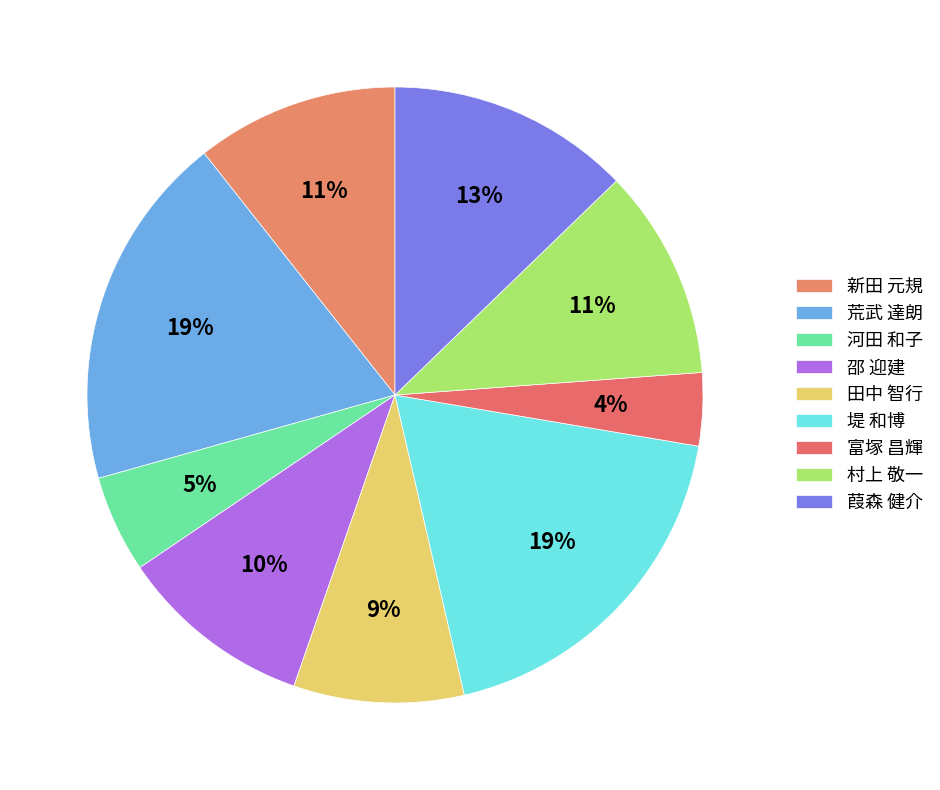

How many slices are in this pie chart?

9